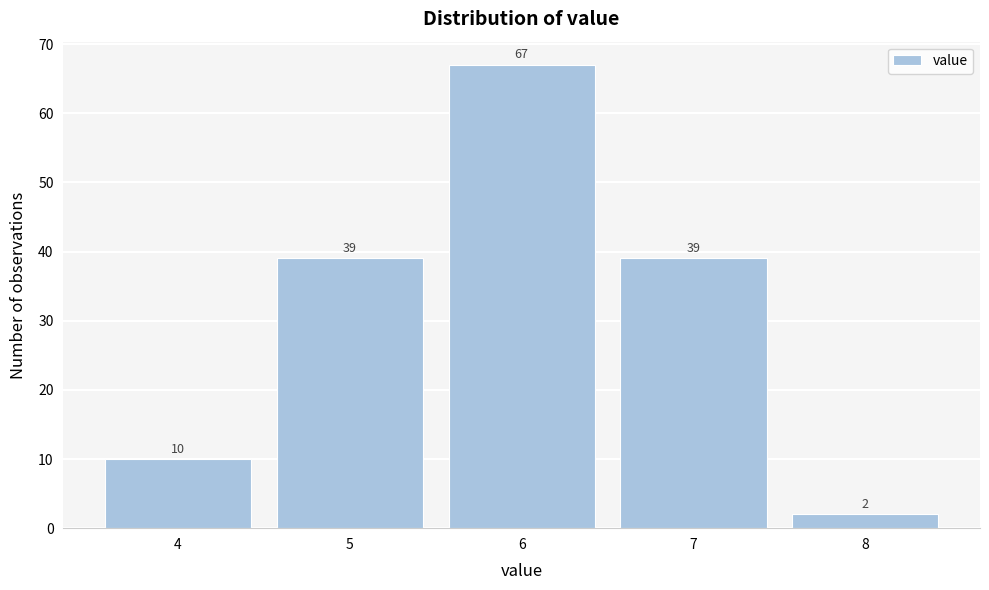

Reading left to right, list every bar in this chart as the range it spans on the x-axis followed by its height.

3.5 to 4.5: 10
4.5 to 5.5: 39
5.5 to 6.5: 67
6.5 to 7.5: 39
7.5 to 8.5: 2